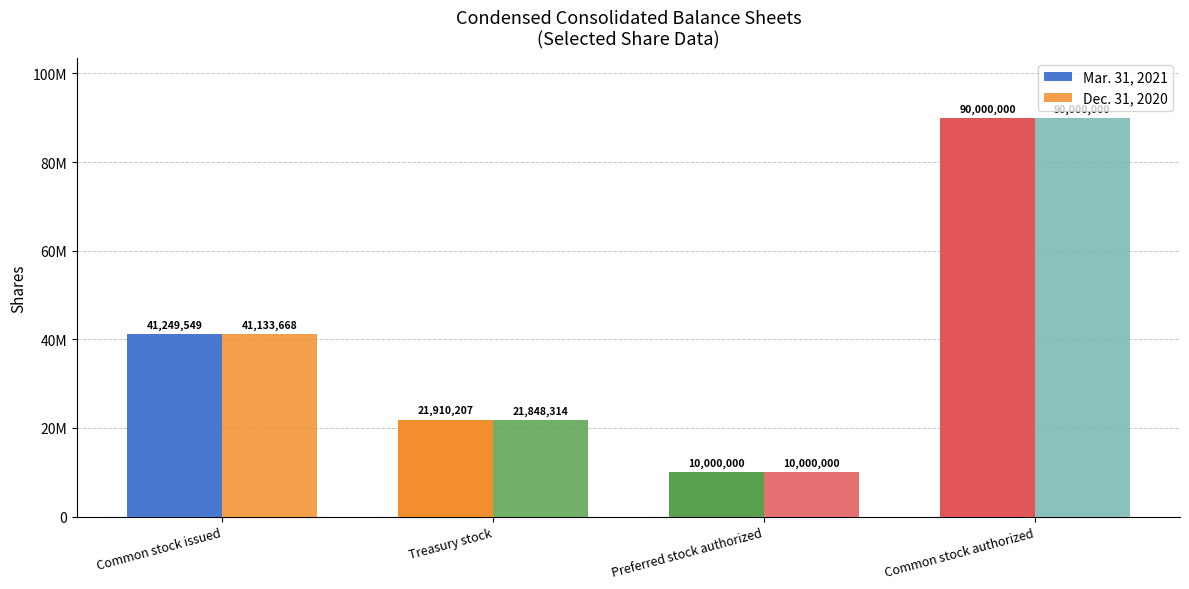

List the series in order of their peak value, lowest first.

Mar. 31, 2021, Dec. 31, 2020